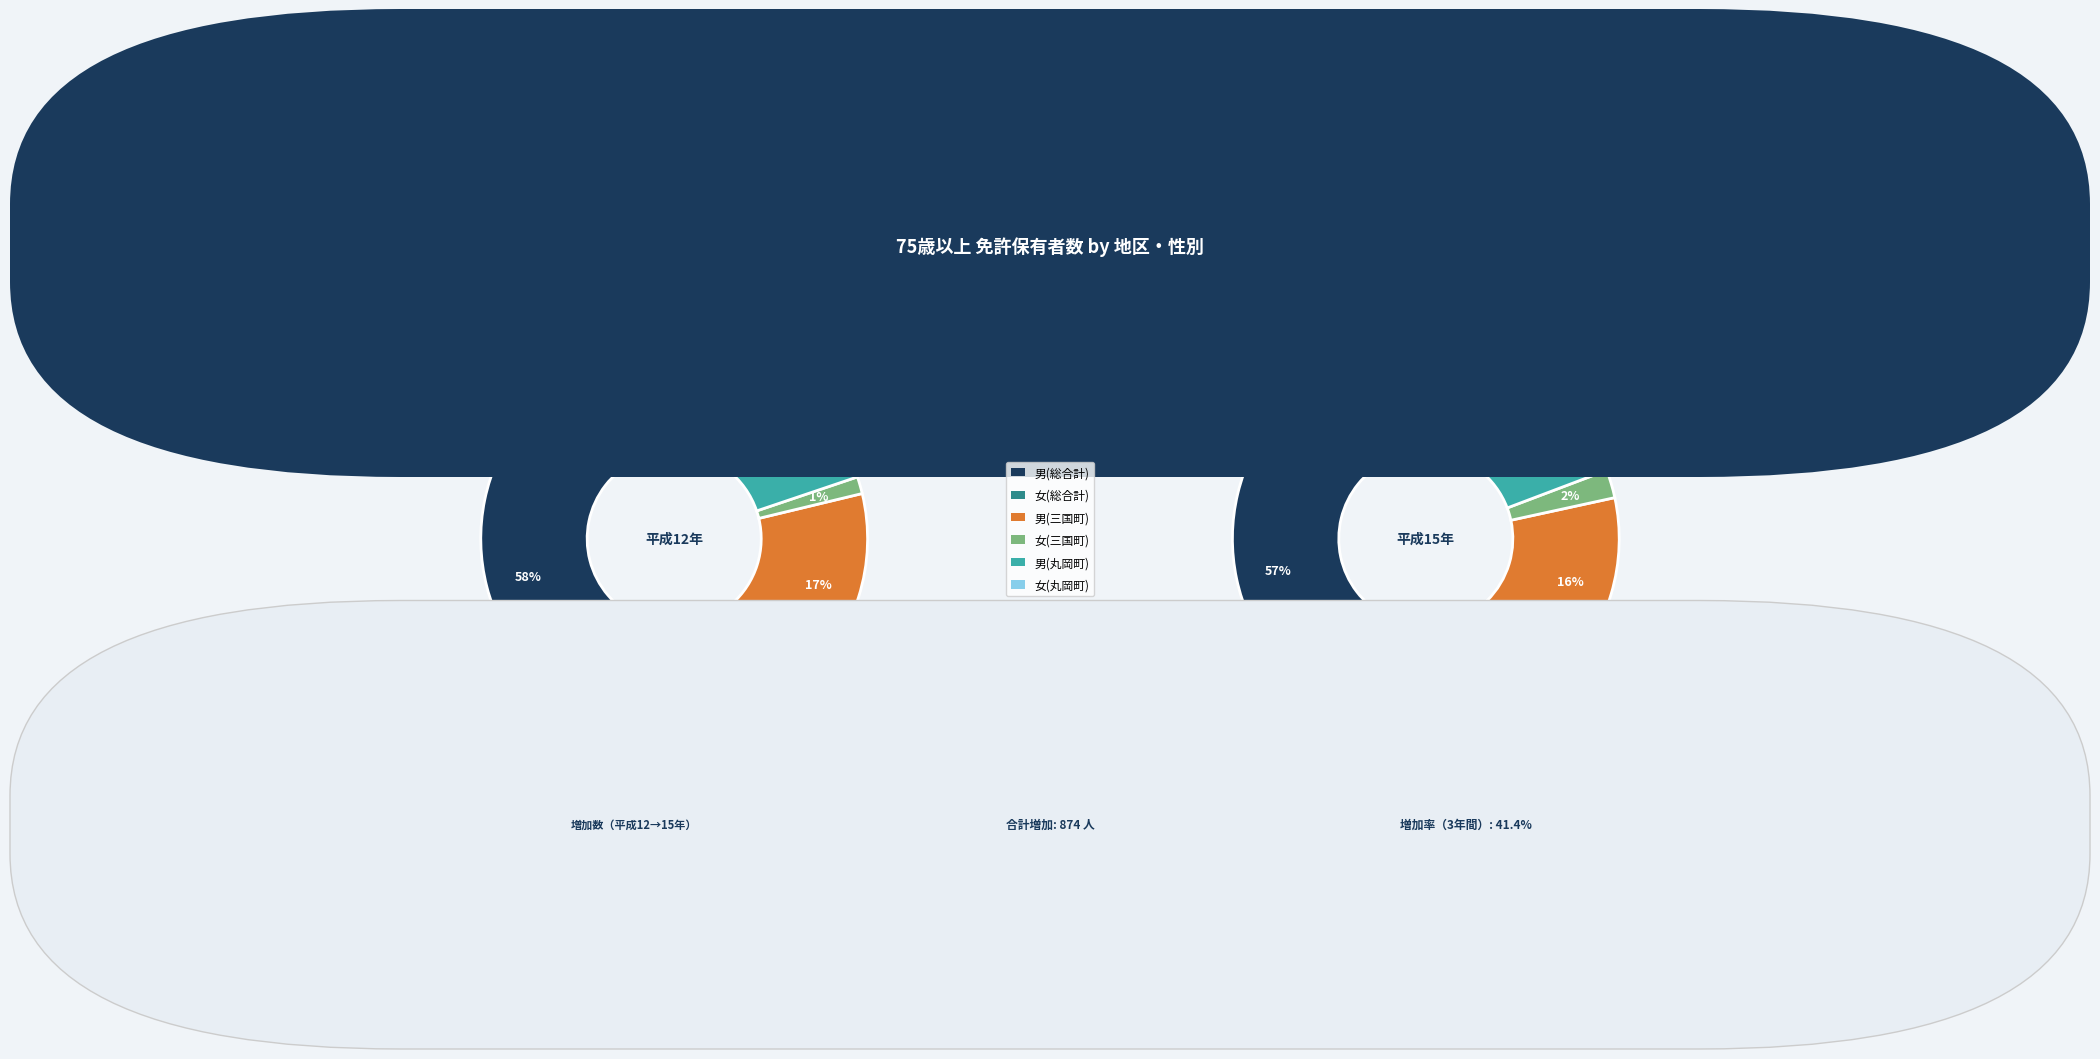

Count the number of slices in the pie.

10